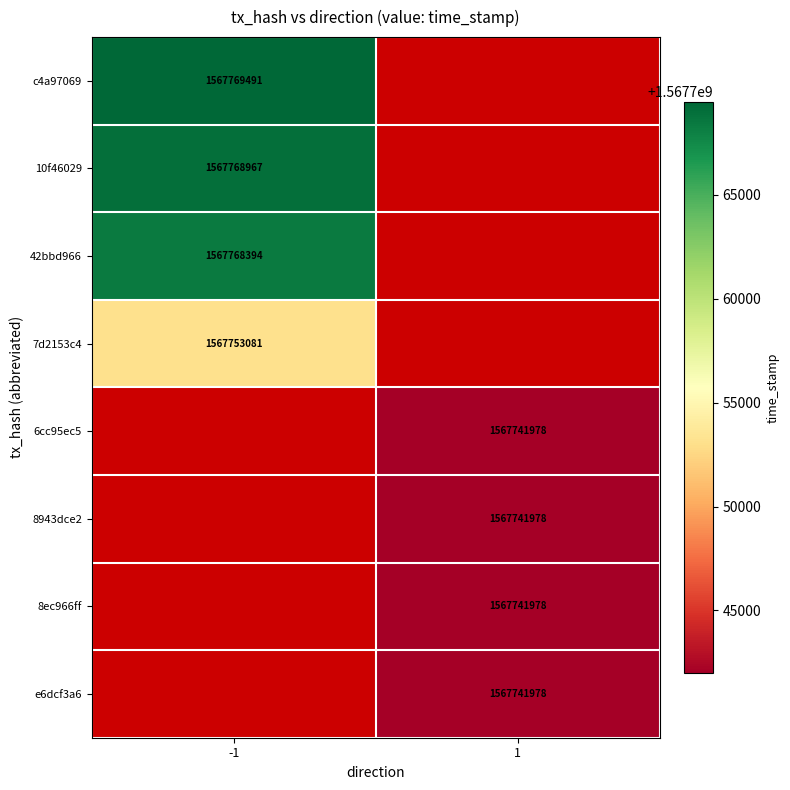

At how many categories does at least one series exceed 1567763247?

1